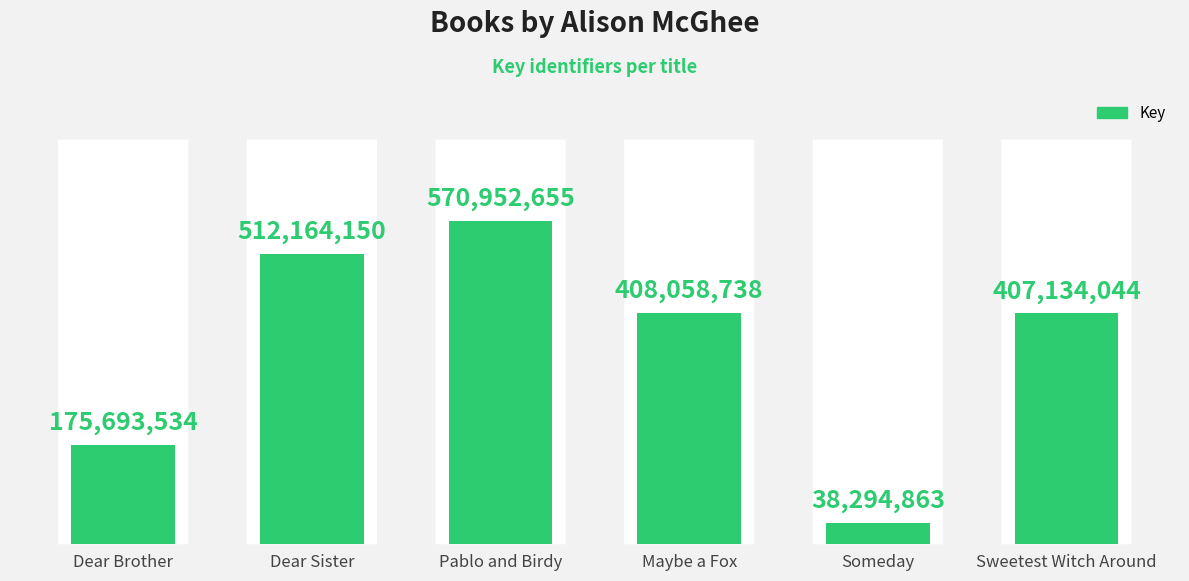

What is the difference between the maximum and minimum values?

532657792